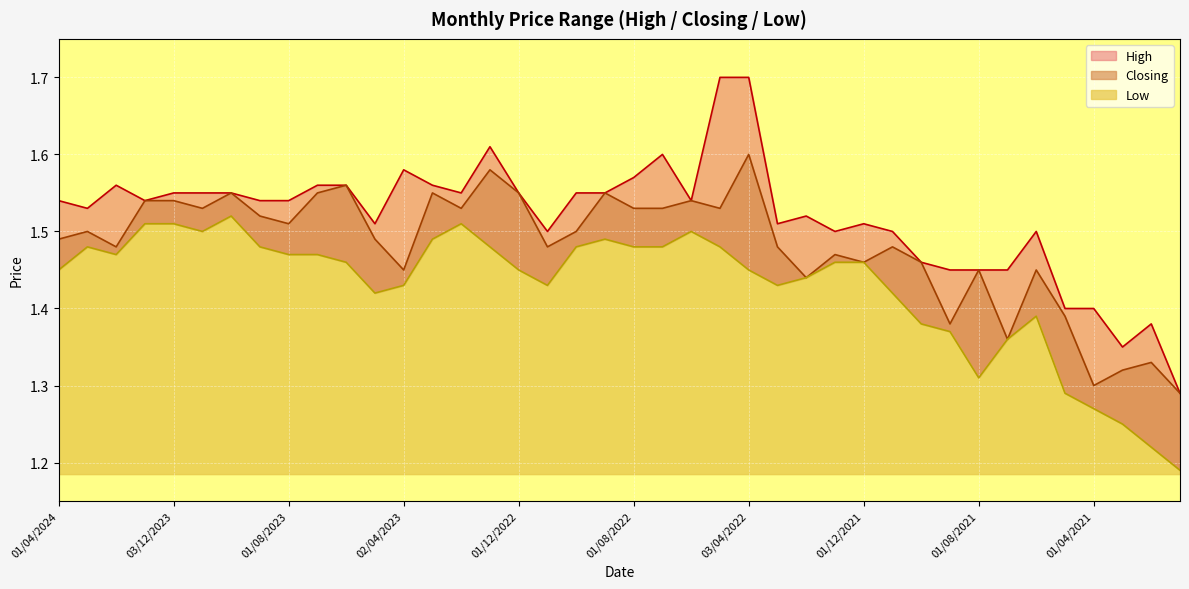

What are all the series names shown in the legend?

High, Closing, Low